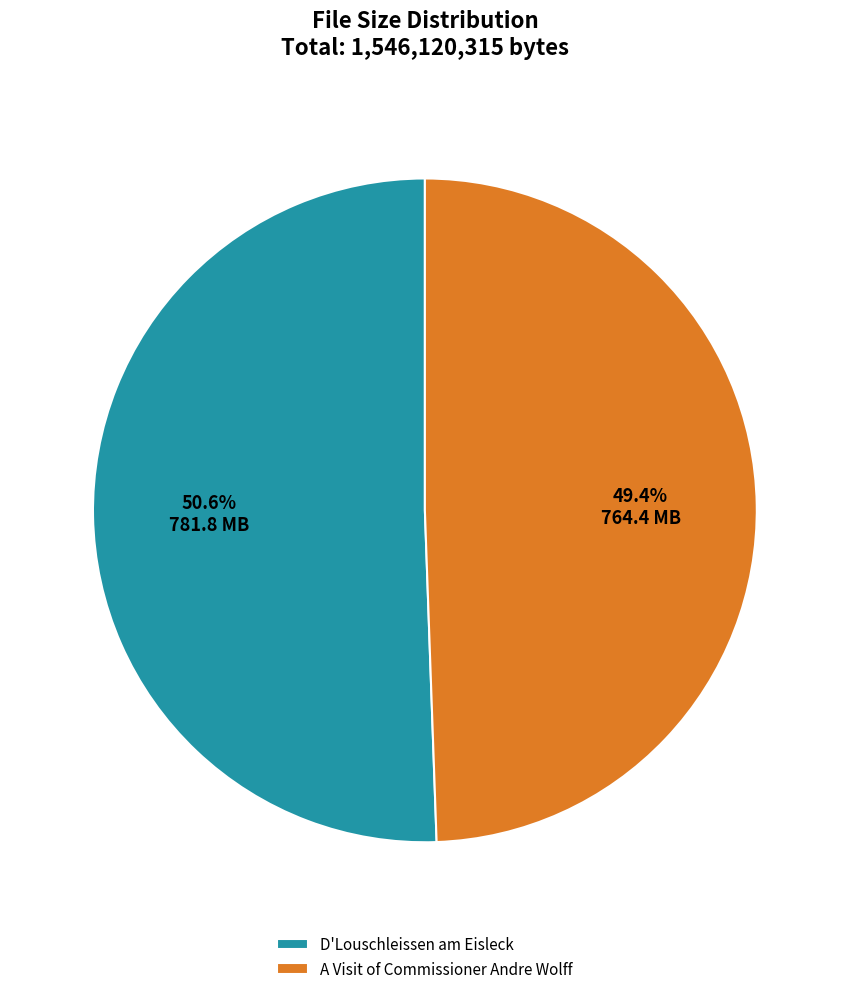

To the nearest percent, what is the difference between the largest and smallest slice percentages?

1%